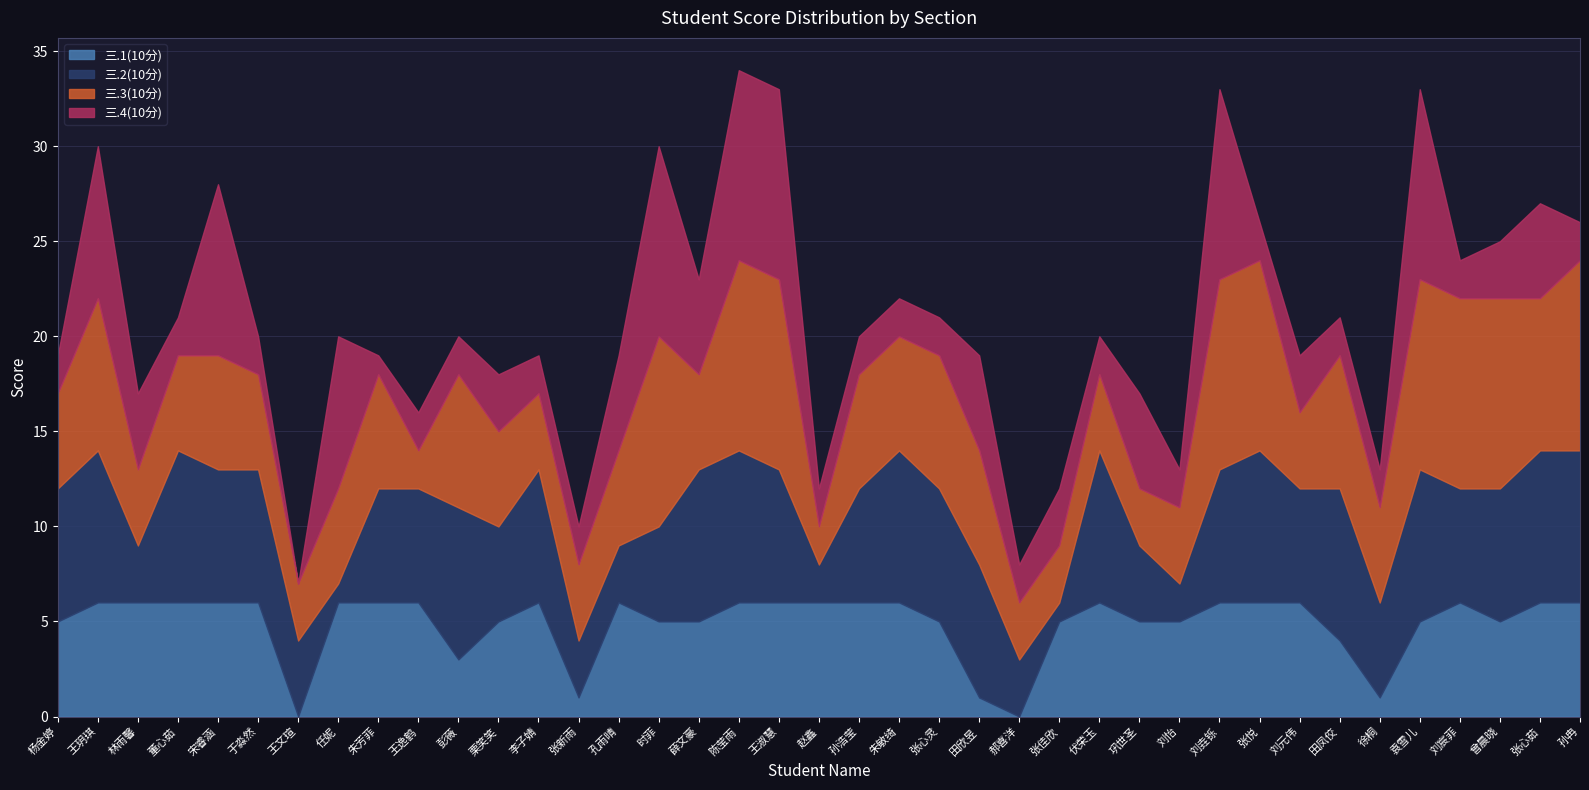

At 田凤佼, list the series in order from smallest to largest.

三.4(10分), 三.1(10分), 三.3(10分), 三.2(10分)